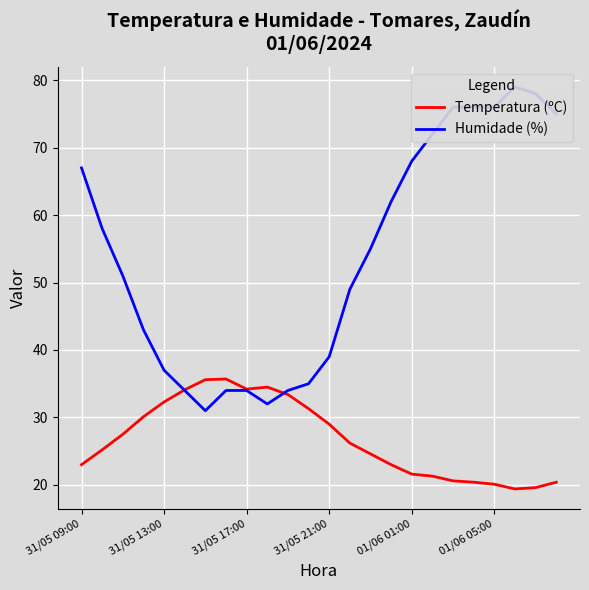

What is the maximum value for Temperatura (ºC)?

35.7